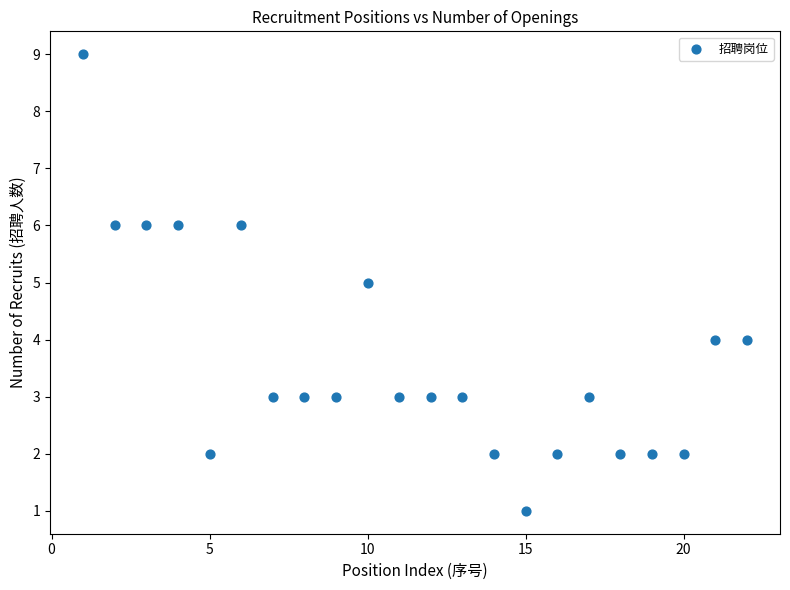

What is the range of X values (max minus min)?

21